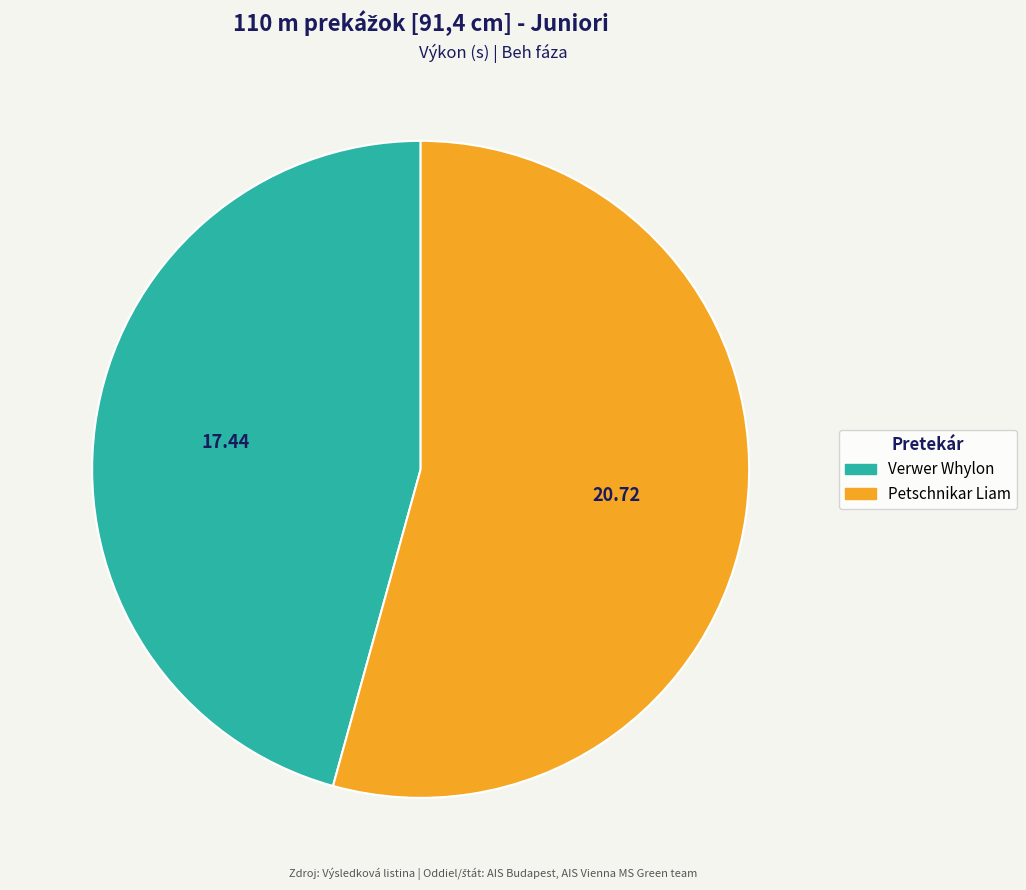

Do Petschnikar Liam and Verwer Whylon together represent more than half of the pie?

Yes